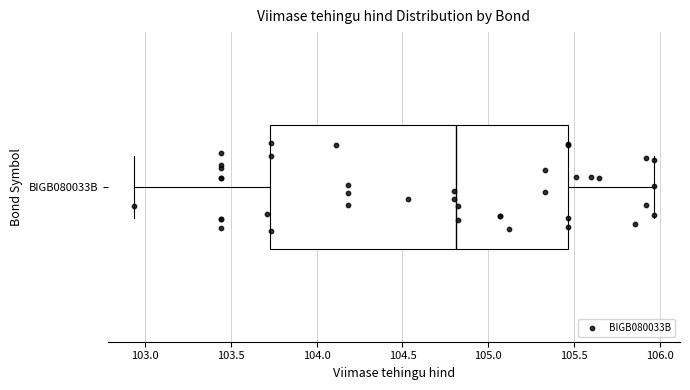

Read this box plot against the x-axis: the position of the median line, the range covered by the box, and the ends of both whiskers. The values are not printed on the chart, so give them approximately, as read against the axis.

median 104.80, box 103.75 to 105.45, whiskers 102.95 to 105.95